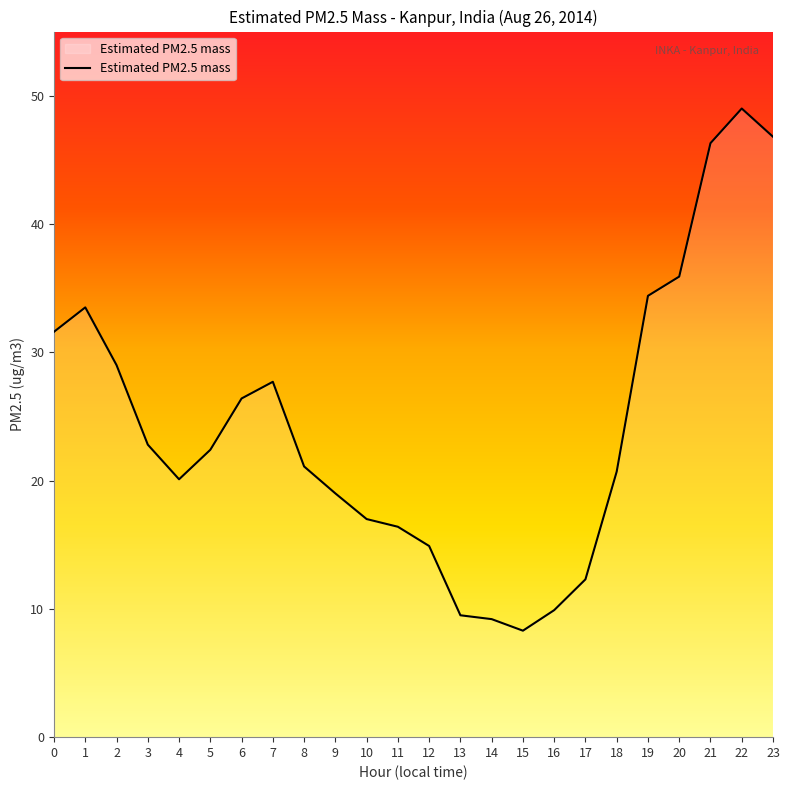

The chart shows a value of 27.7 at 7. True or false?

True